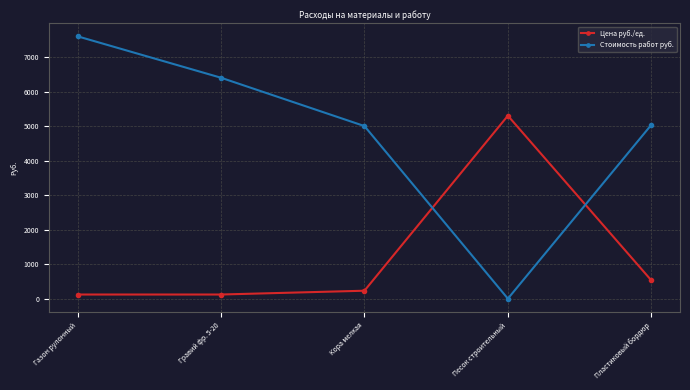

At Пластиковый бордюр, list the series in order from smallest to largest.

Цена руб./ед., Стоимость работ руб.